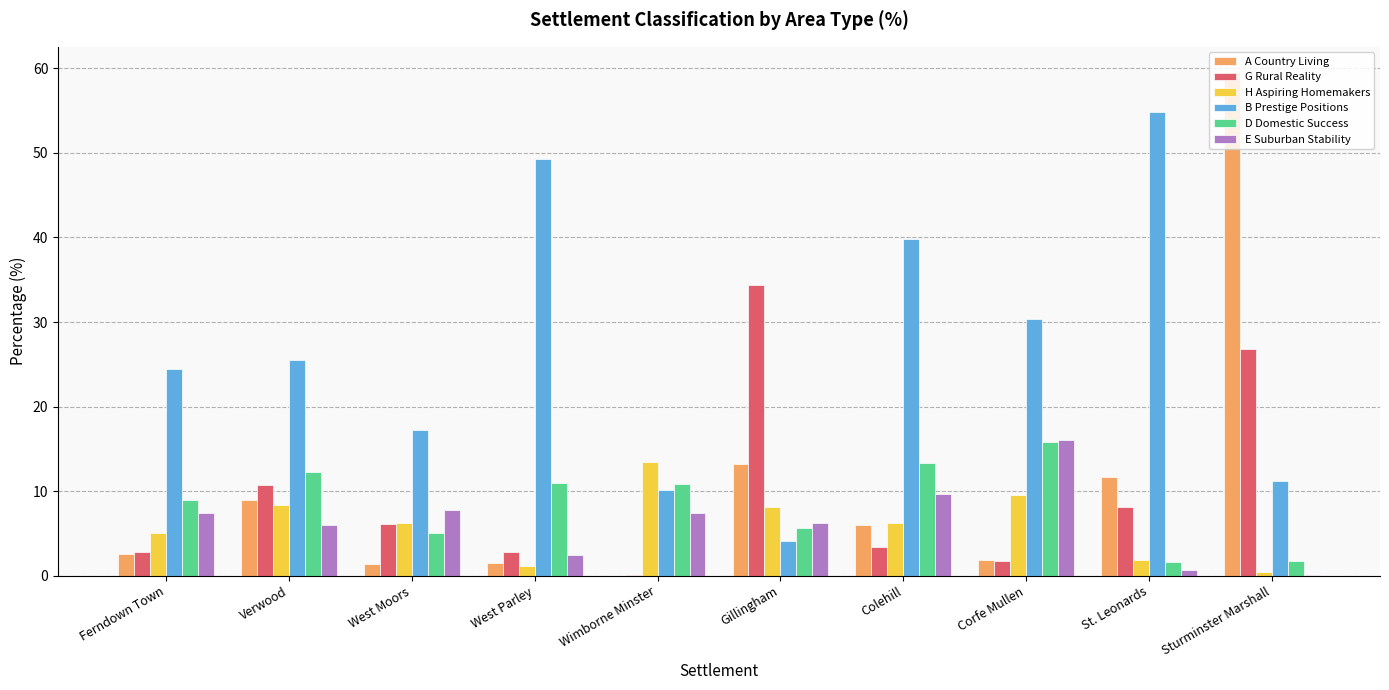

What is the maximum value for A Country Living?

59.6